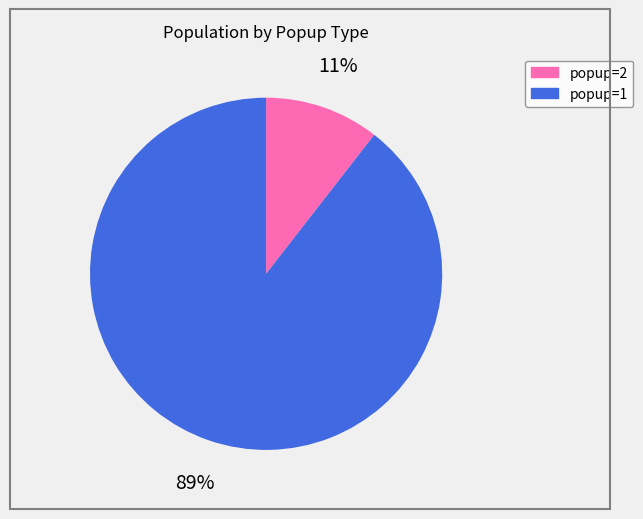

True or false: popup=2 accounts for 11% of the total.

True